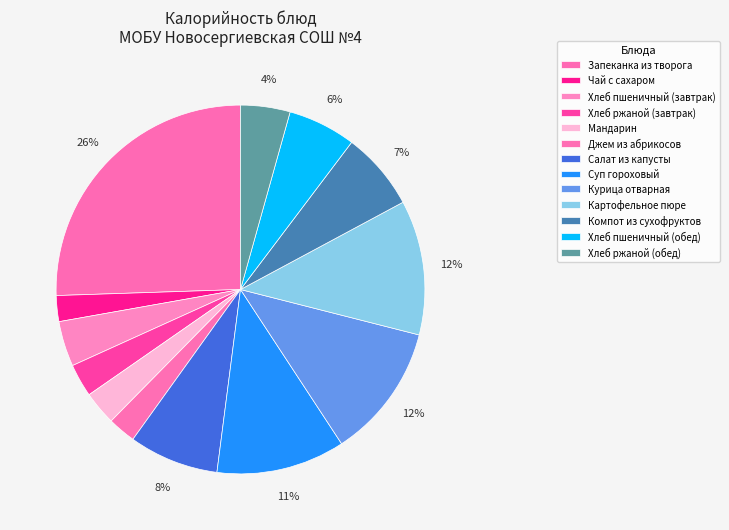

To the nearest percent, what portion does Хлеб ржаной (завтрак) represent?

3%